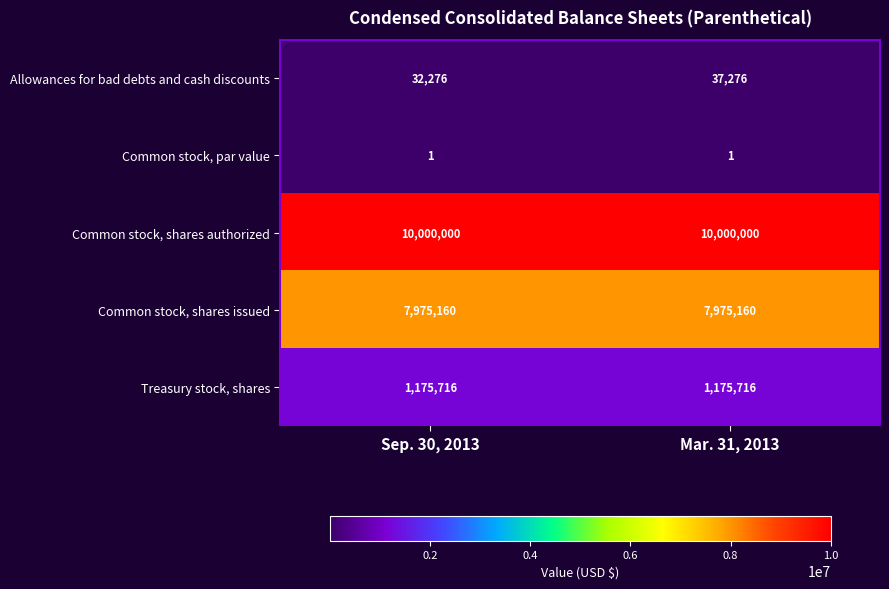

What value does the Common stock, shares authorized series have at Mar. 31, 2013?

10000000